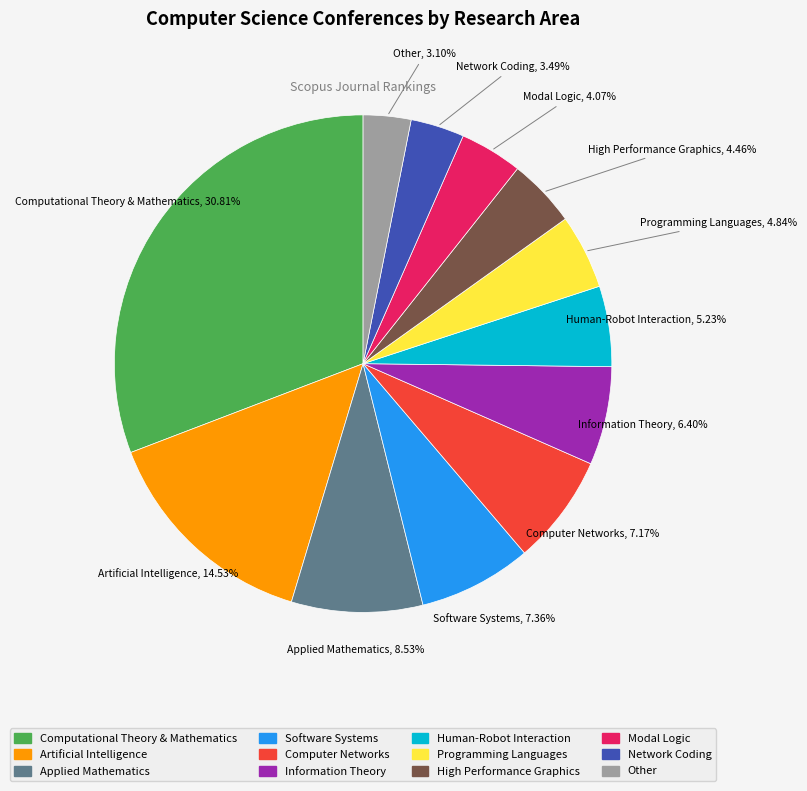

Is the sum of Information Theory and Computational Theory & Mathematics greater than half?

No